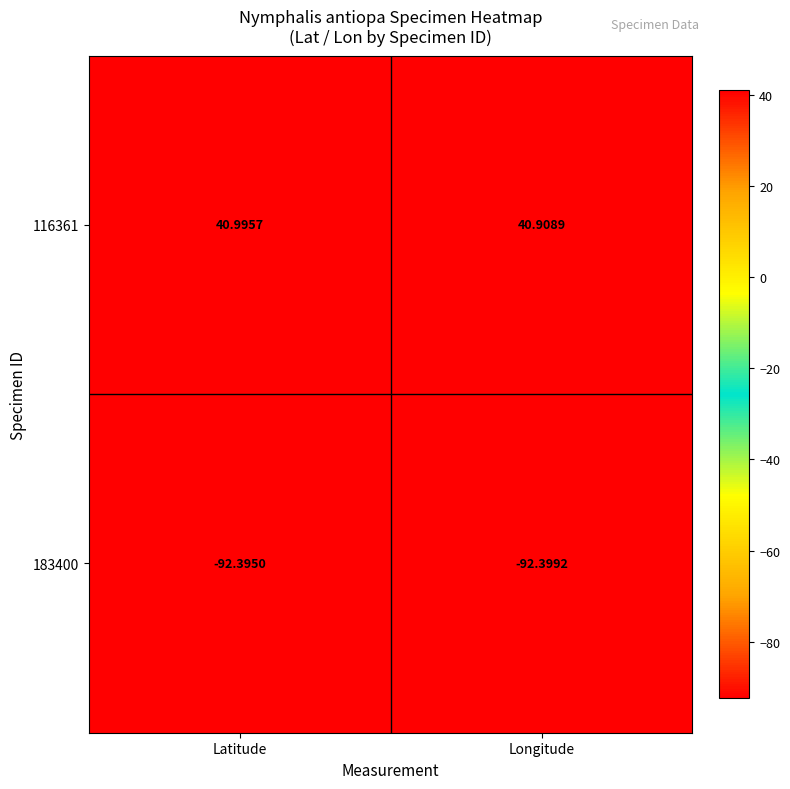

What is the smallest value displayed?

-92.4